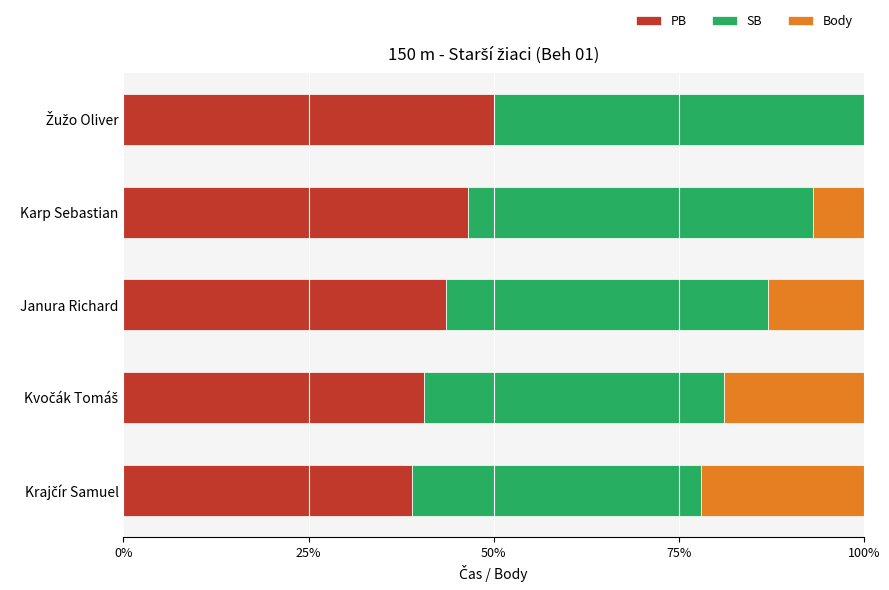

Read the PB value at Janura Richard.

43.6